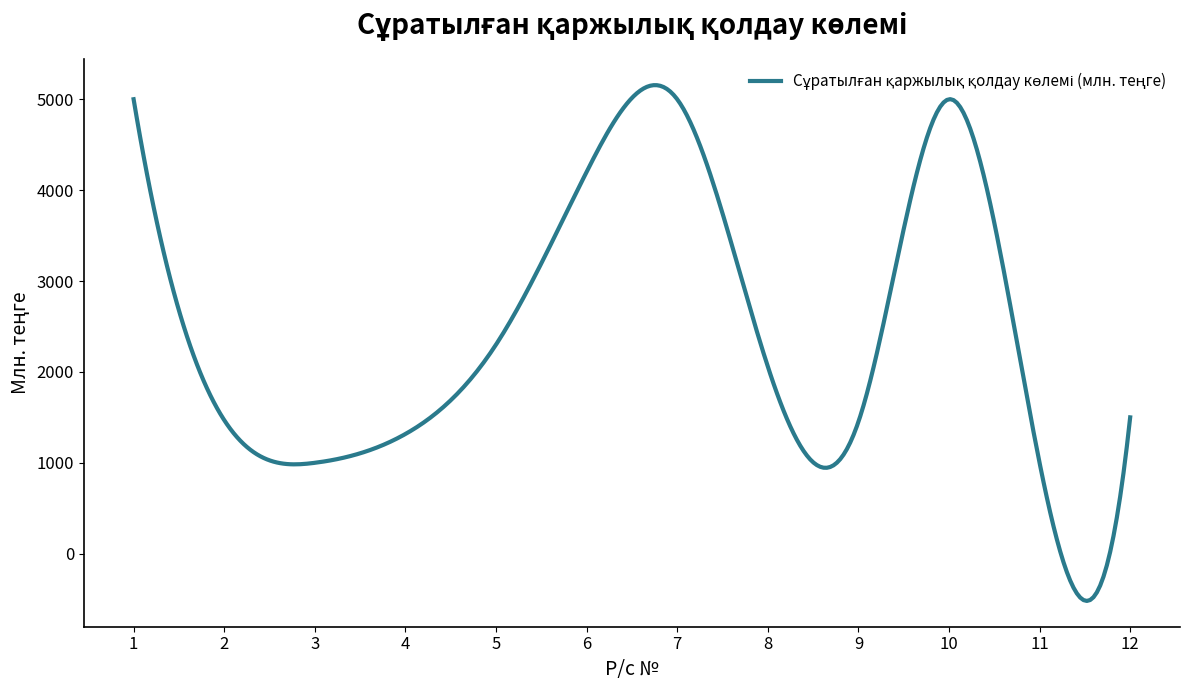

What is the maximum value shown in the chart?

5154.6